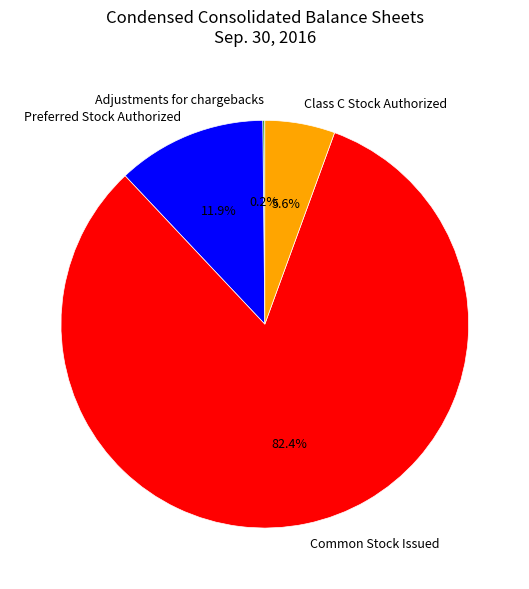

Which slice represents more than half of the pie?

Common Stock Issued